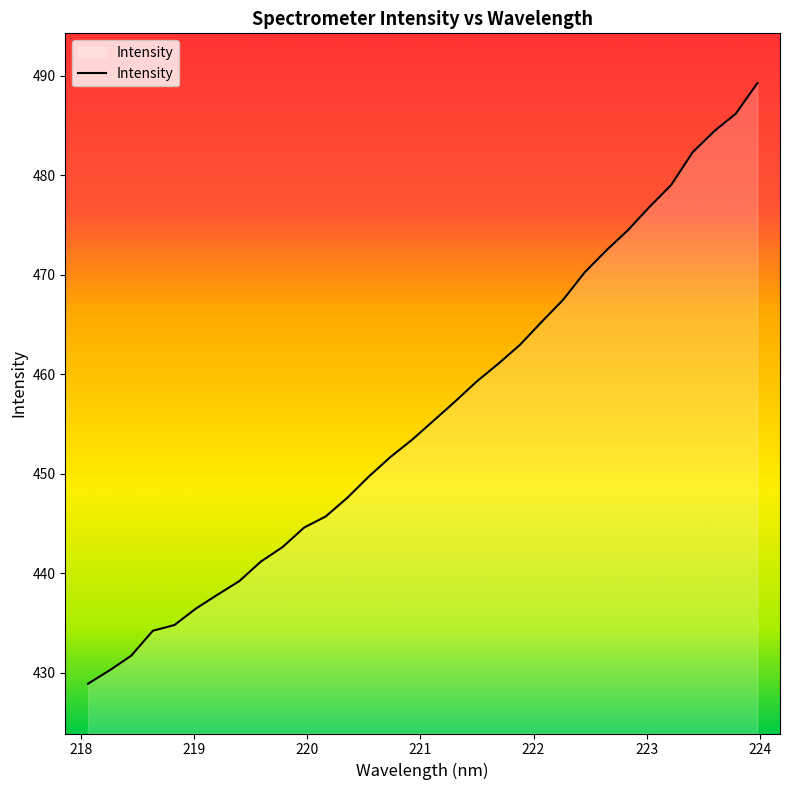

What is the minimum value shown in the chart?

428.9